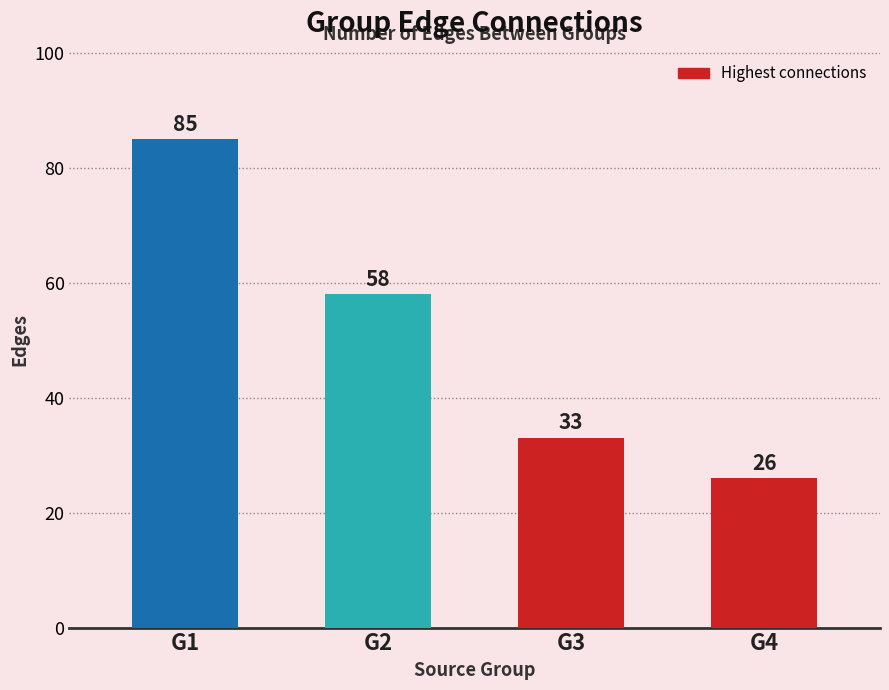

Reading right to left, extract all data points from this chart.

G4=26	G3=33	G2=58	G1=85